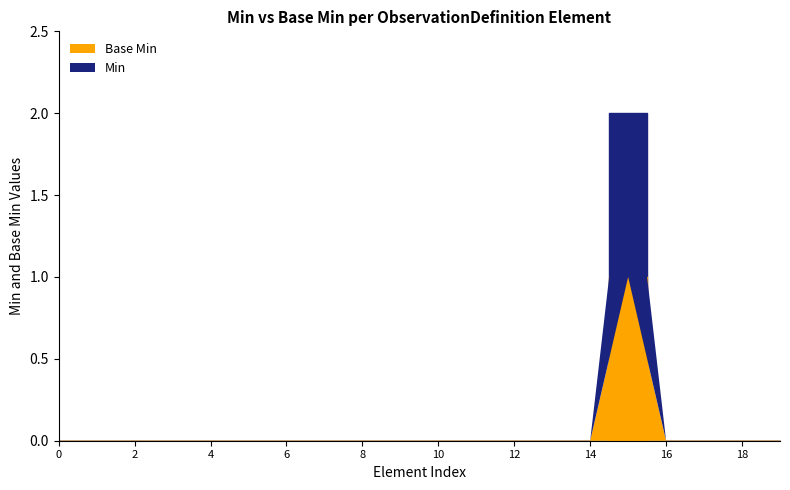

The Min series shows 0 at ObservationDefinition.contained. True or false?

True